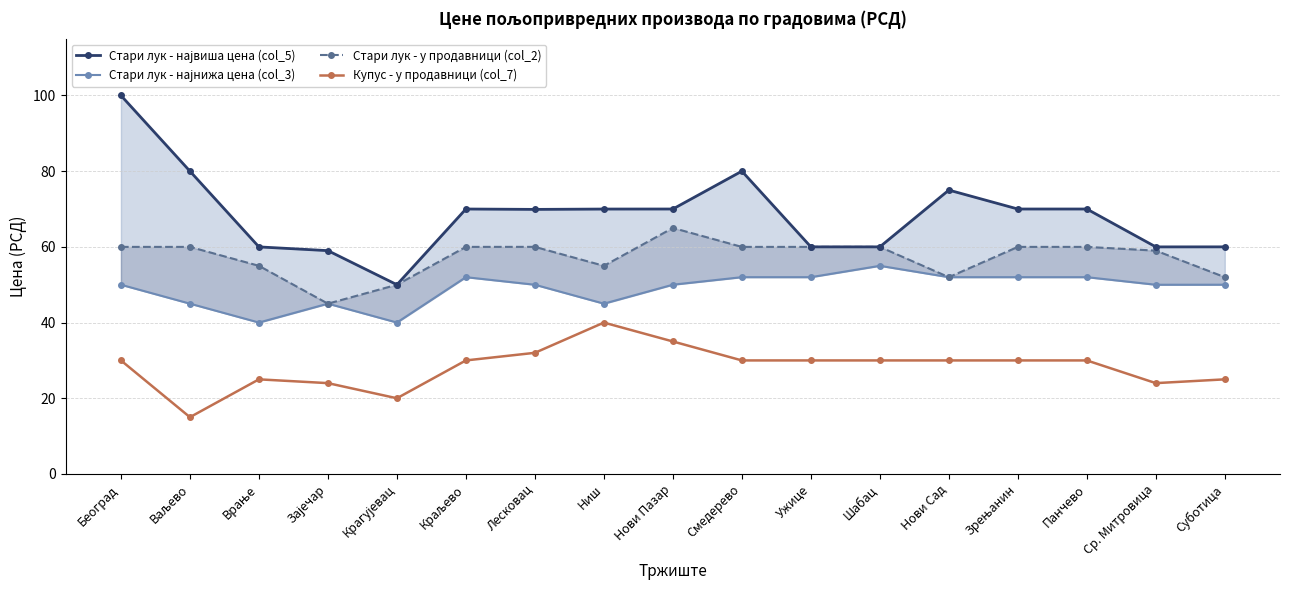

At which category is the sum across all series the highest?

Београд